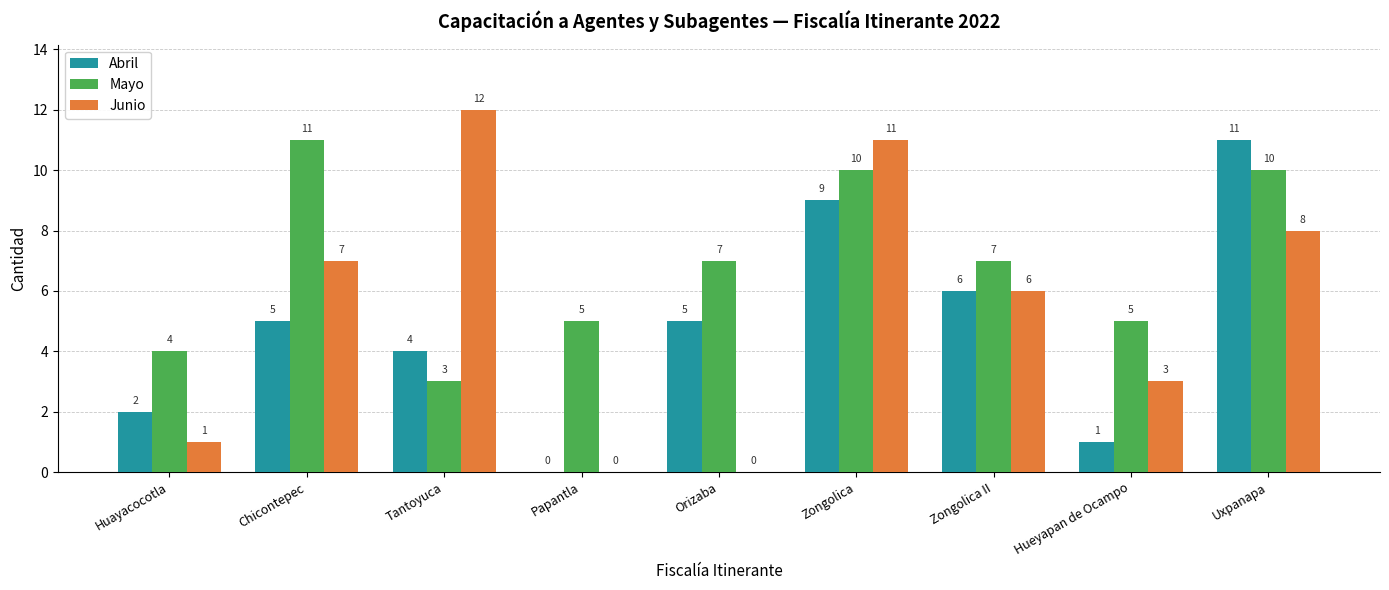

What value does the Abril series have at Tantoyuca, to the nearest 5?

5